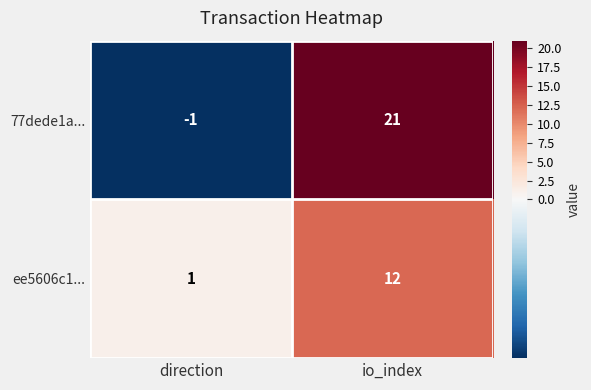

How many series are shown in this chart?

2